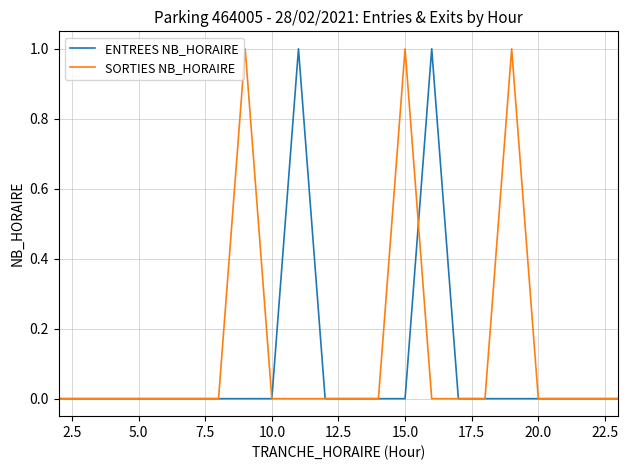

What is the highest value of the ENTREES NB_HORAIRE series?

1